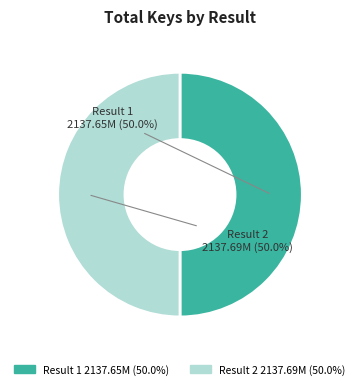

What is the ratio of the value at Result 2 to the value at Result 1?

1.0